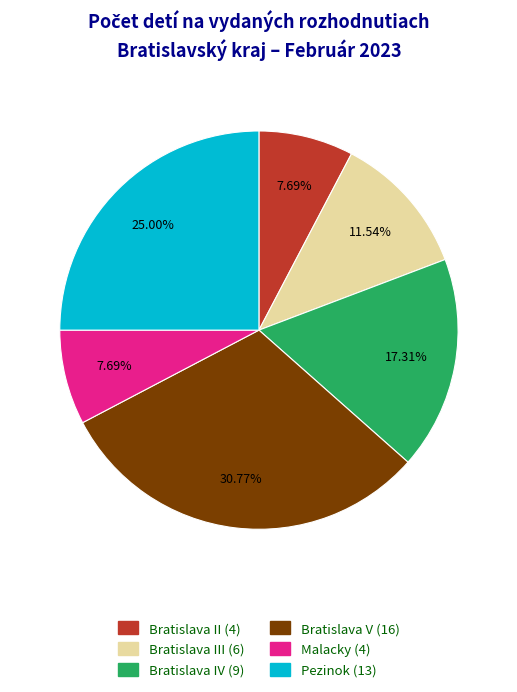

Is there a majority slice in this chart?

No